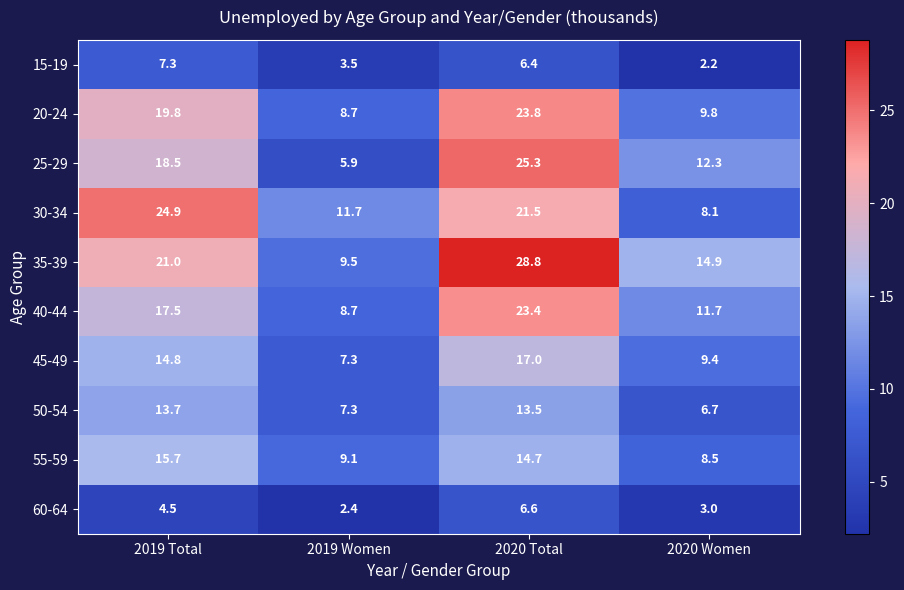

Which series has the widest spread of values?

25-29